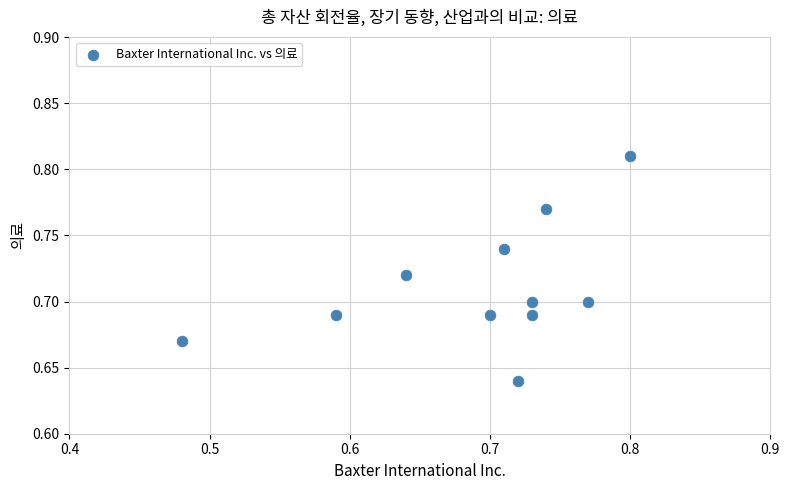

What is the range of X values (max minus min)?

0.3